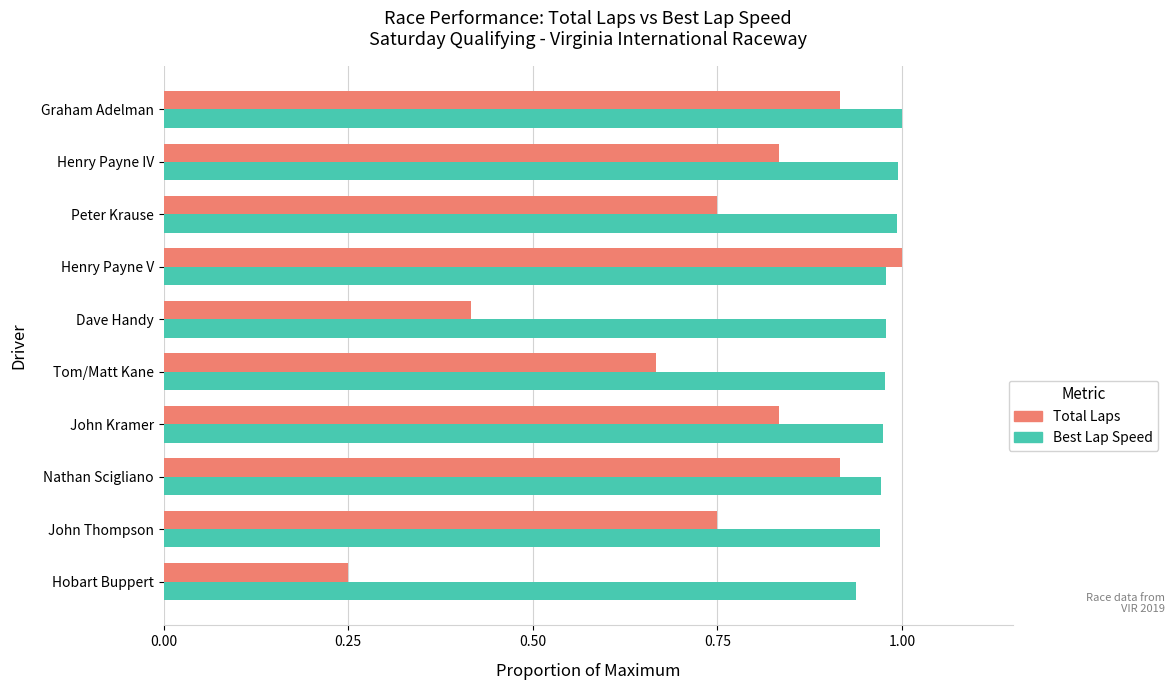

At which category is the sum across all series the highest?

Henry Payne V